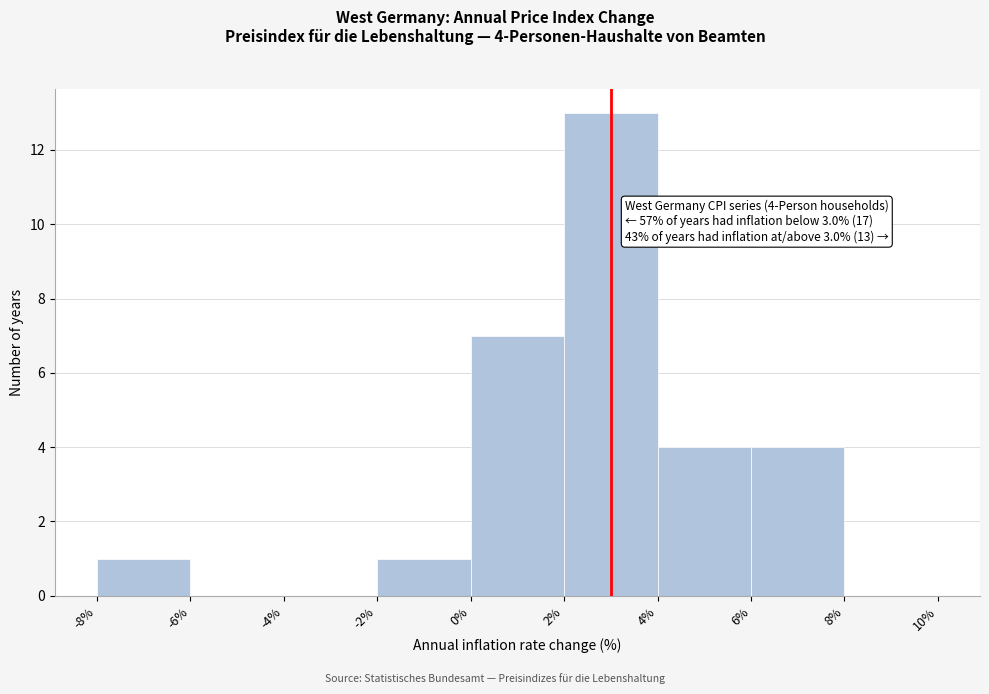

Which range on the x-axis has the tallest bar?

2% to 4%